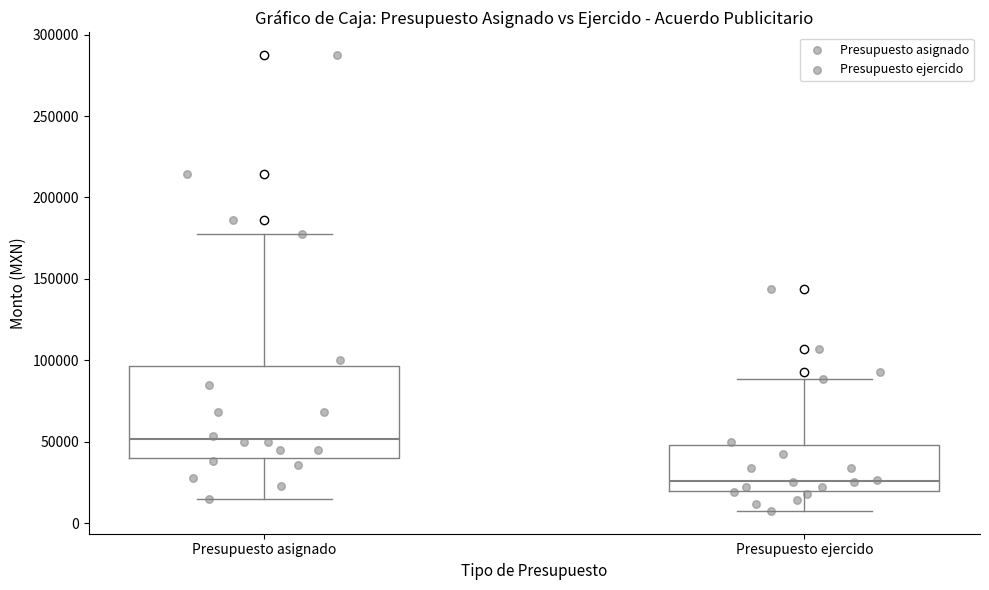

Which box is the tallest, from its lower edge to its upper edge?

Presupuesto asignado